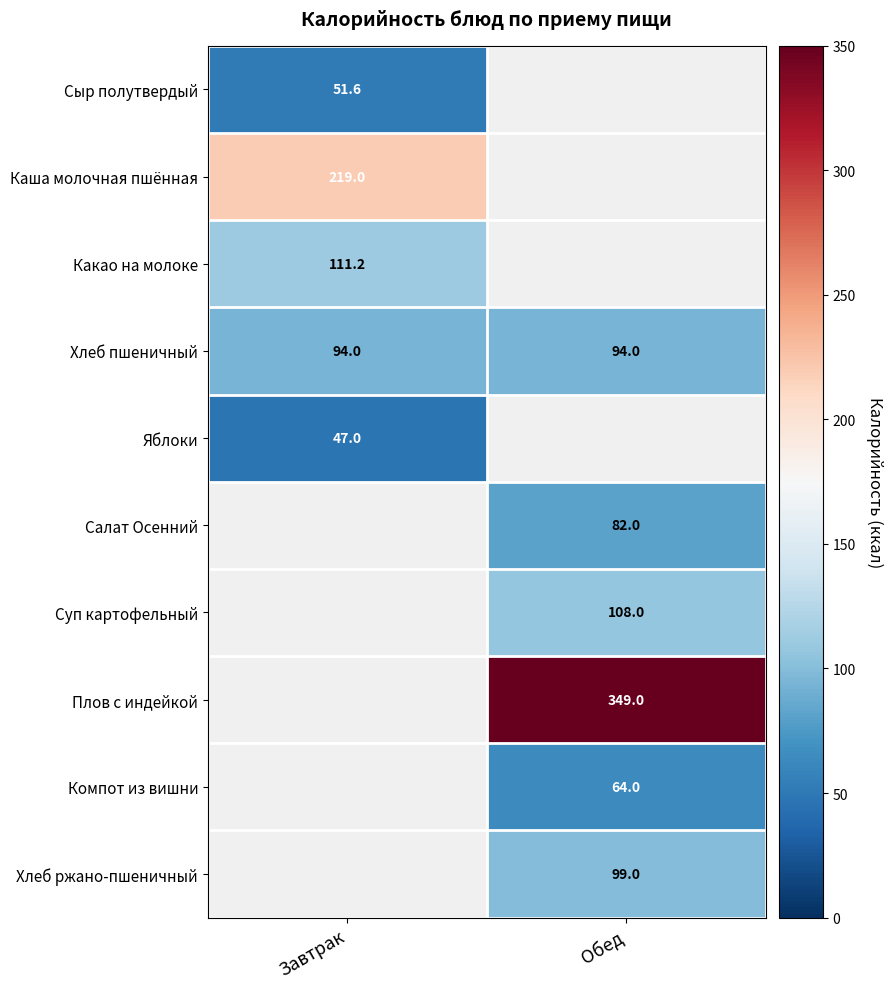

True or false: Хлеб пшеничный has a value of 48.7 at Обед.

False